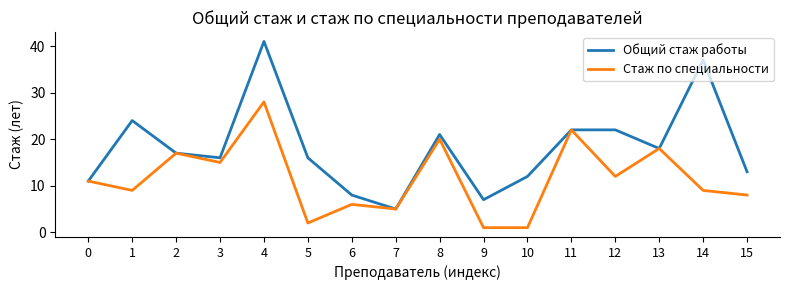

What is the total value across all series at 11?

44